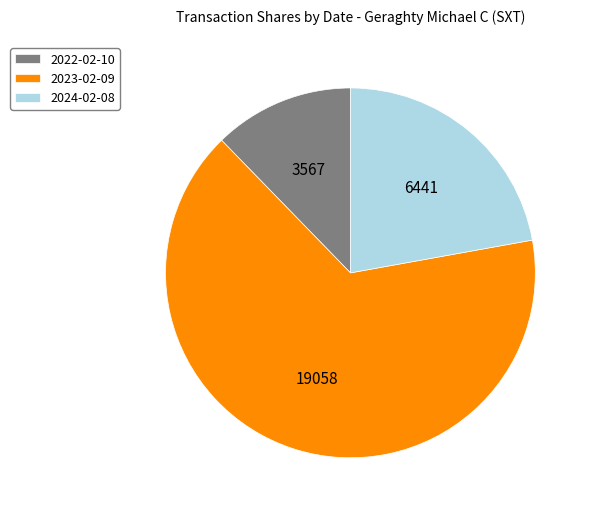

Combined, do 2024-02-08 and 2022-02-10 account for over 50%?

No